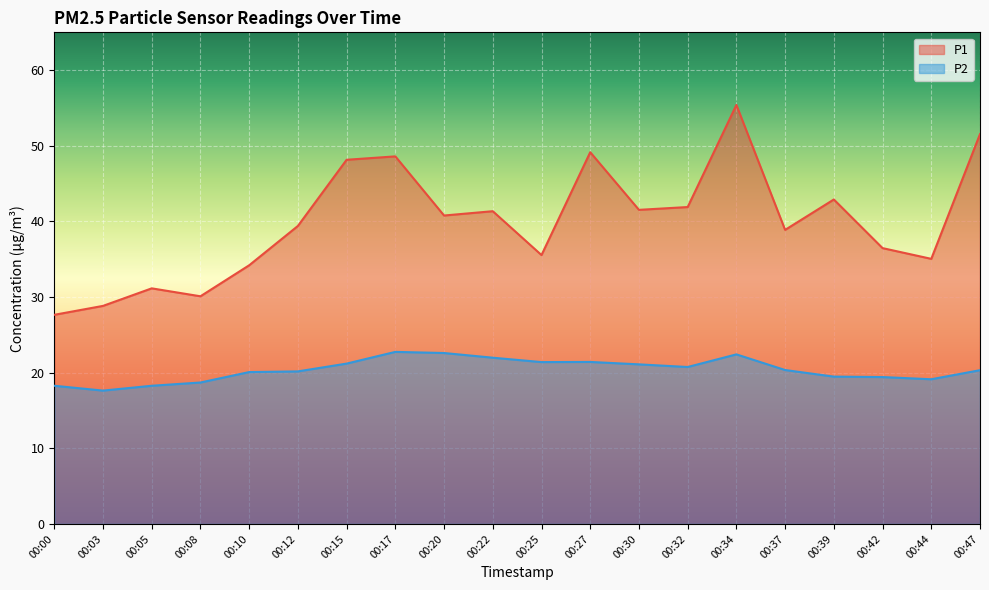

What are all the series names shown in the legend?

P1, P2